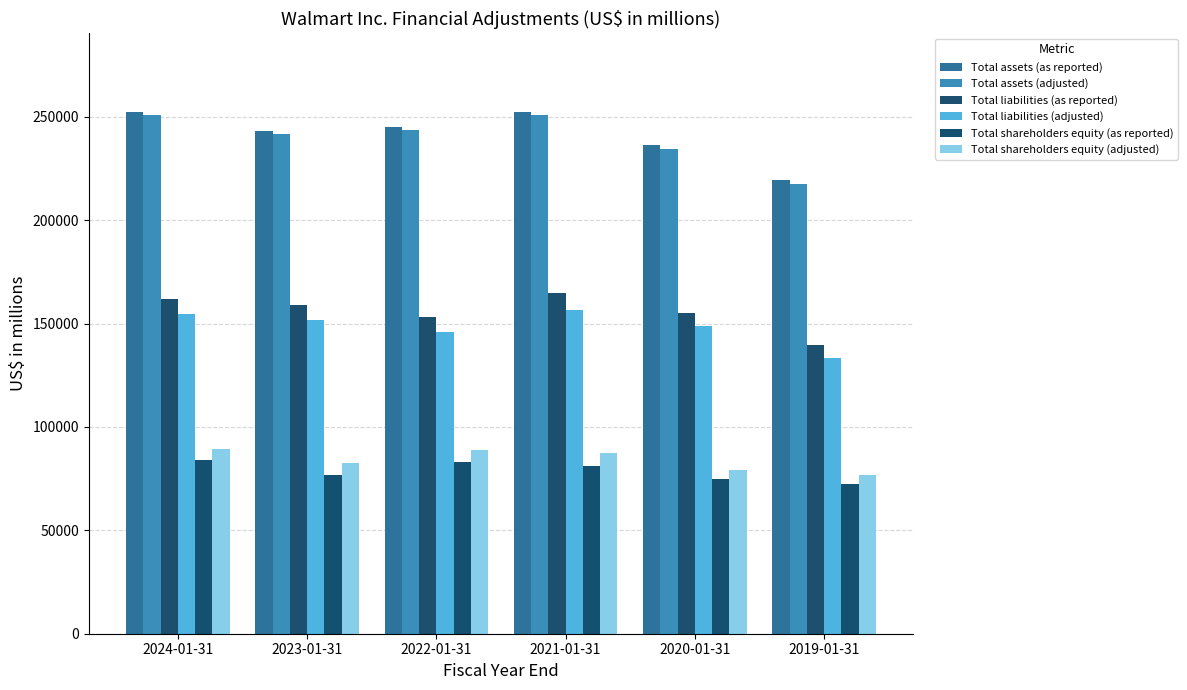

The value of Total assets (adjusted) at 2021-01-31 is 250660. True or false?

True